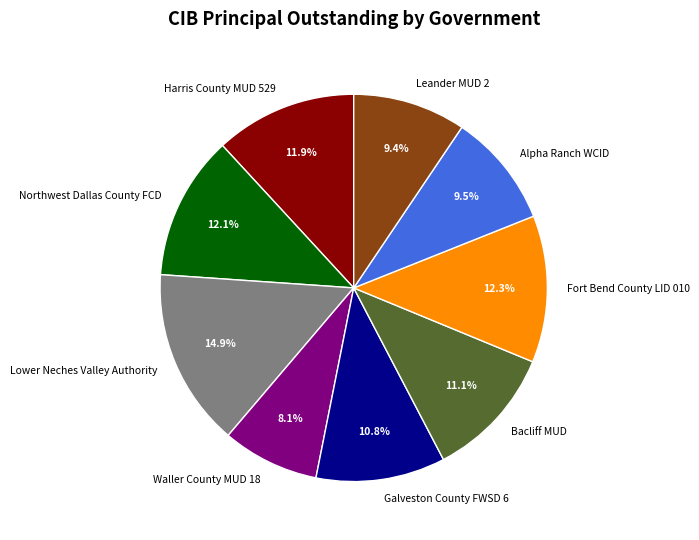

Which slice is the largest?

Lower Neches Valley Authority